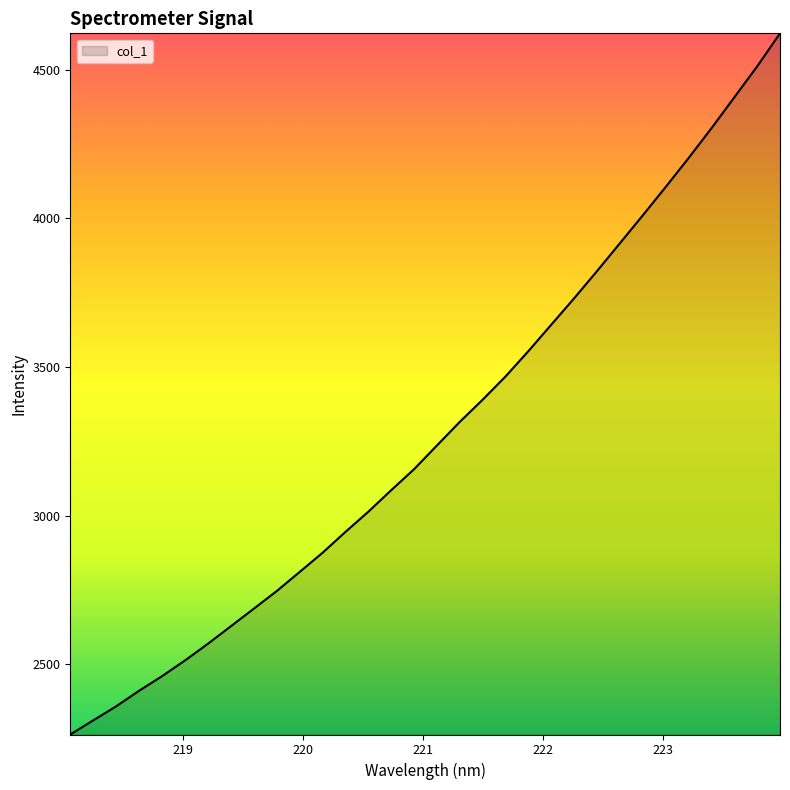

What is the difference between the maximum and minimum values?

2358.1